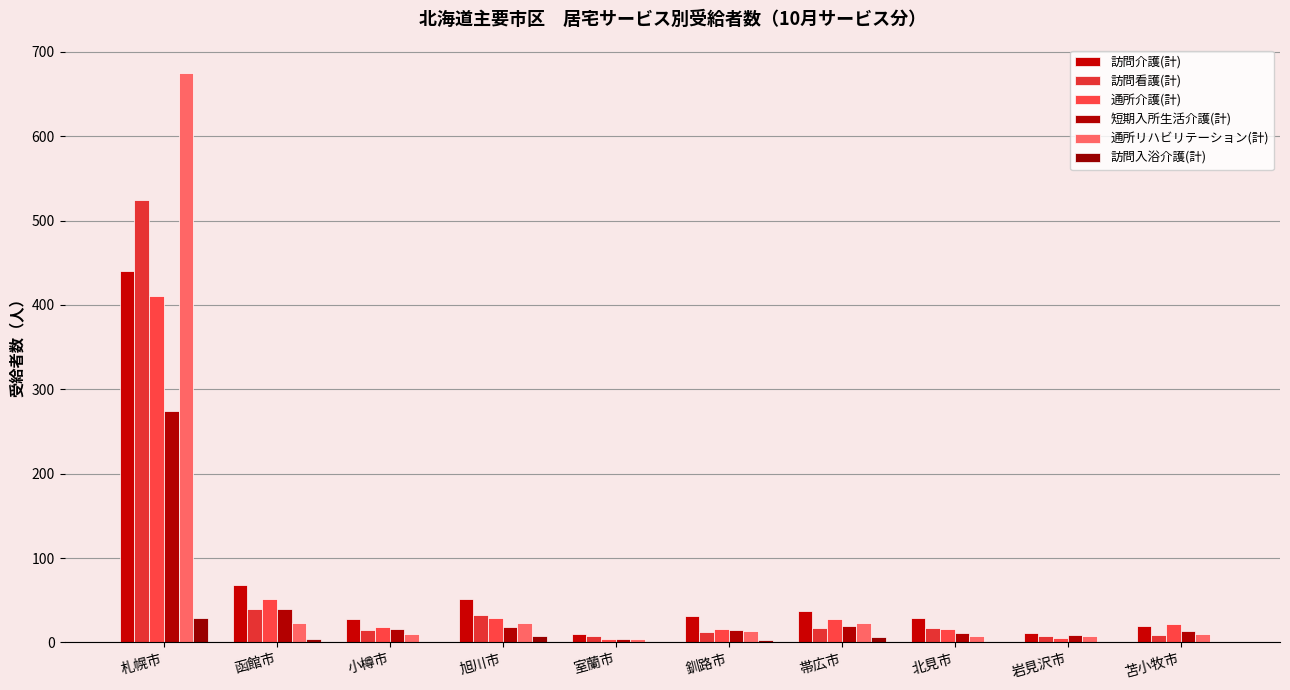

Where is 短期入所生活介護(計) nearest to the value 139?

函館市